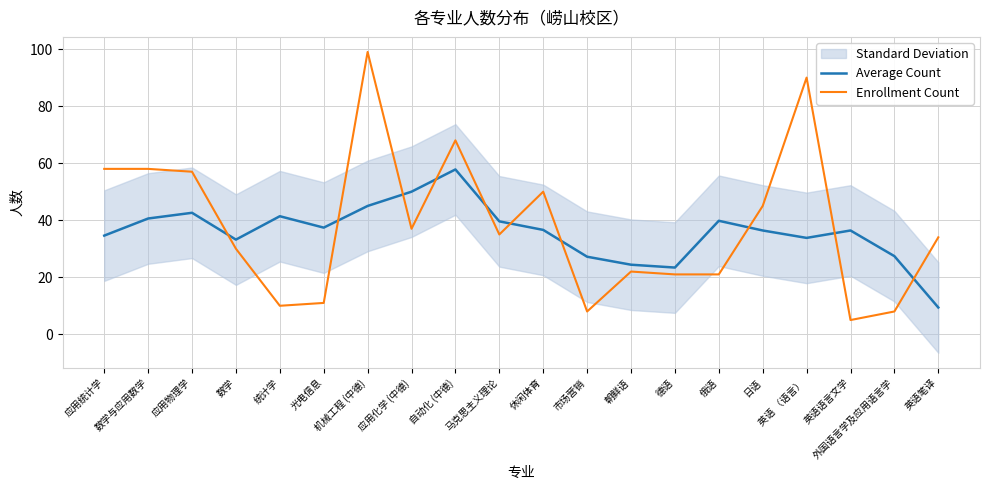

What is the label of the 5th point from the left?

统计学